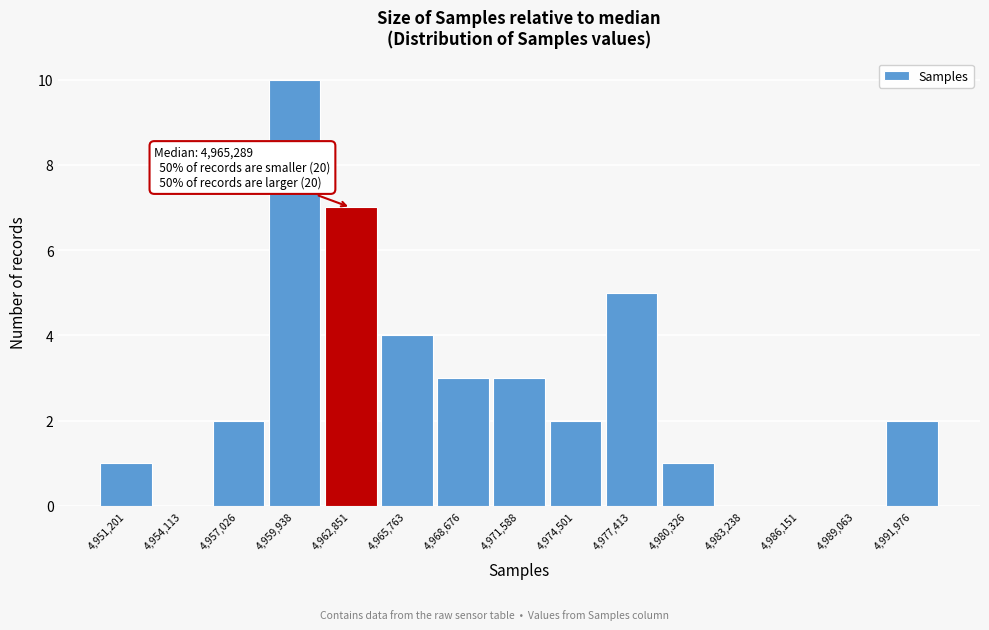

Reading left to right, transcribe all the data shown in this chart.

4,951,201=1	4,954,113=0	4,957,026=2	4,959,938=10	4,962,851=7	4,965,763=4	4,968,676=3	4,971,588=3	4,974,501=2	4,977,413=5	4,980,326=1	4,983,238=0	4,986,151=0	4,989,063=0	4,991,976=2